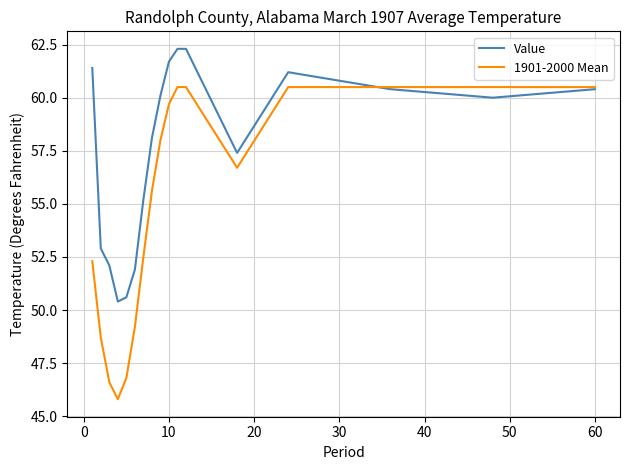

Does the chart display data point markers on the line(s)?

No